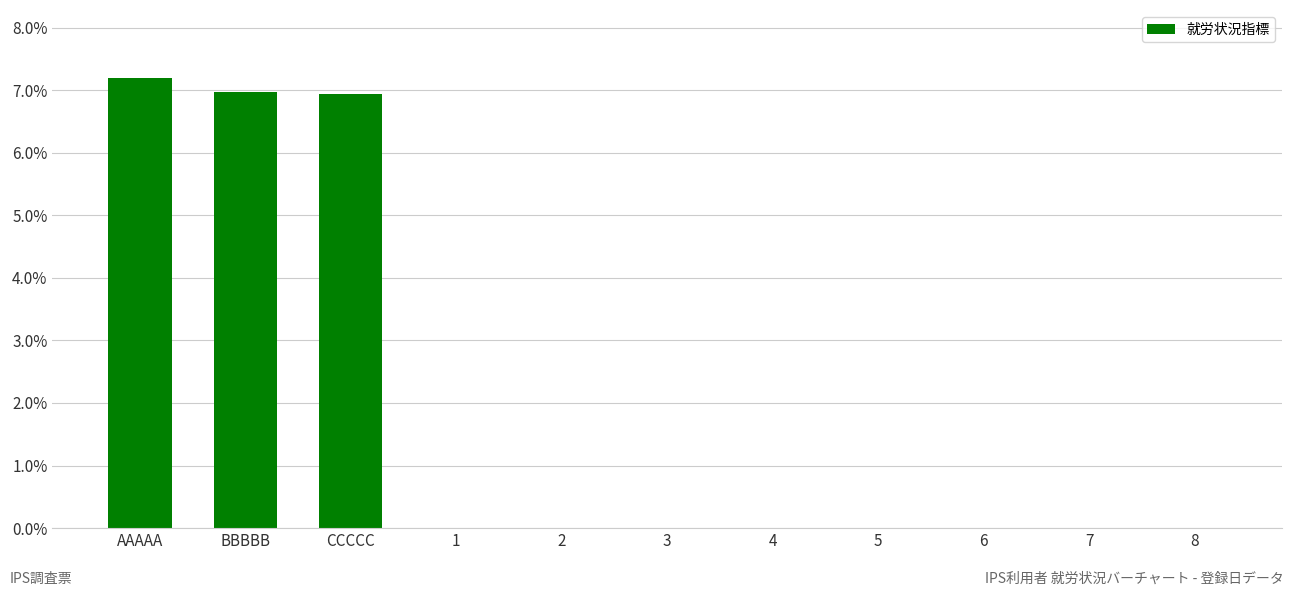

What is the change in value from AAAAA to 5?

-7.2